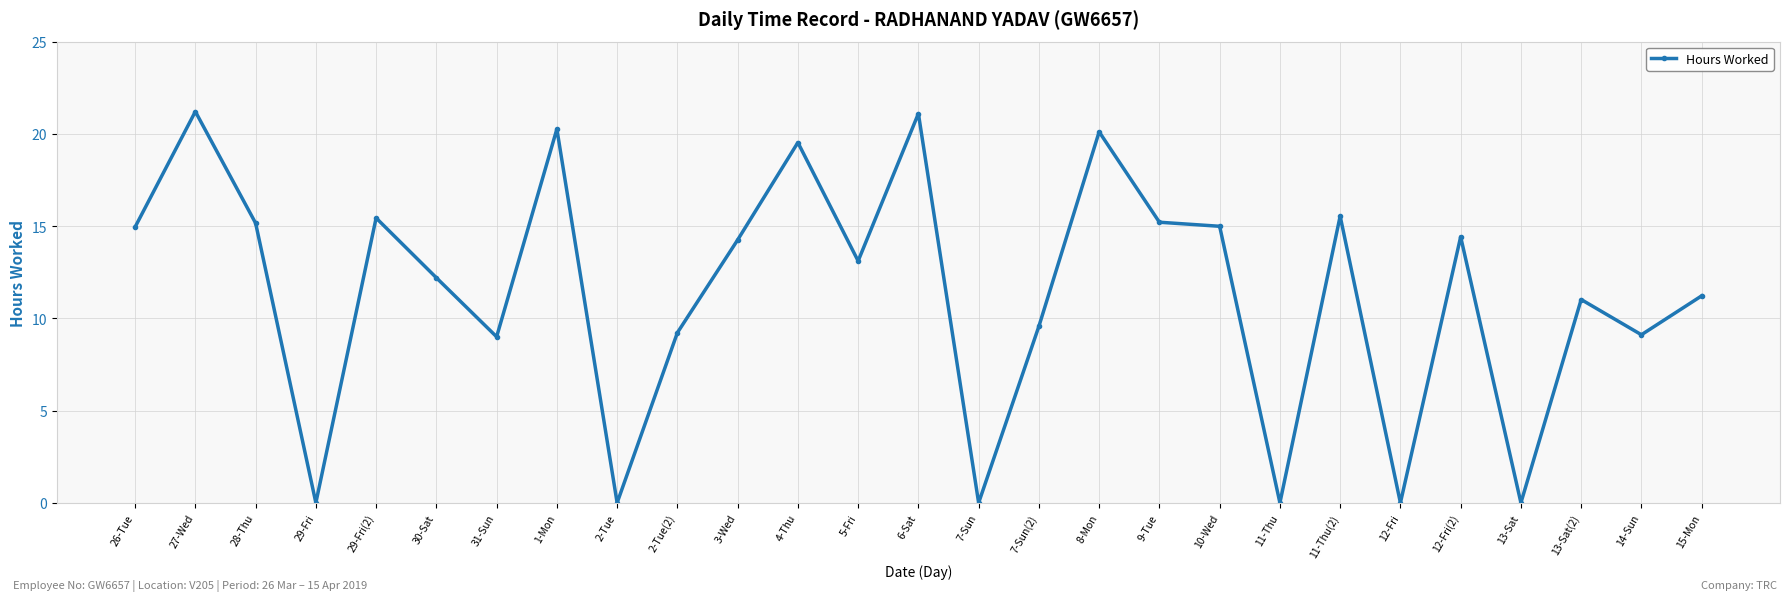

What is the maximum value shown in the chart?

21.2